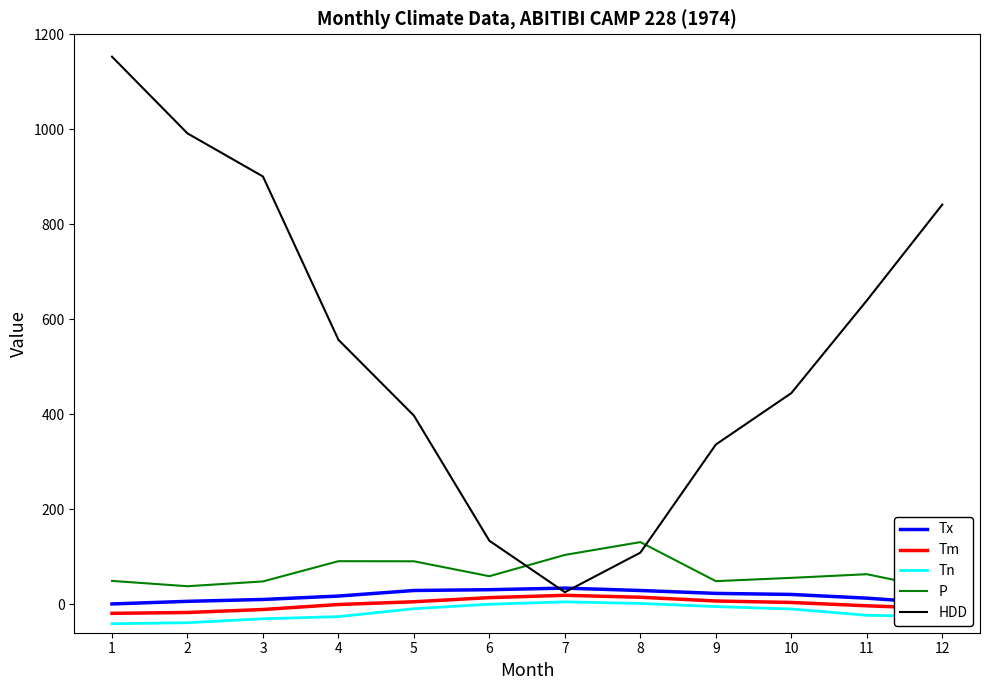

What is the minimum value for HDD?

25.3